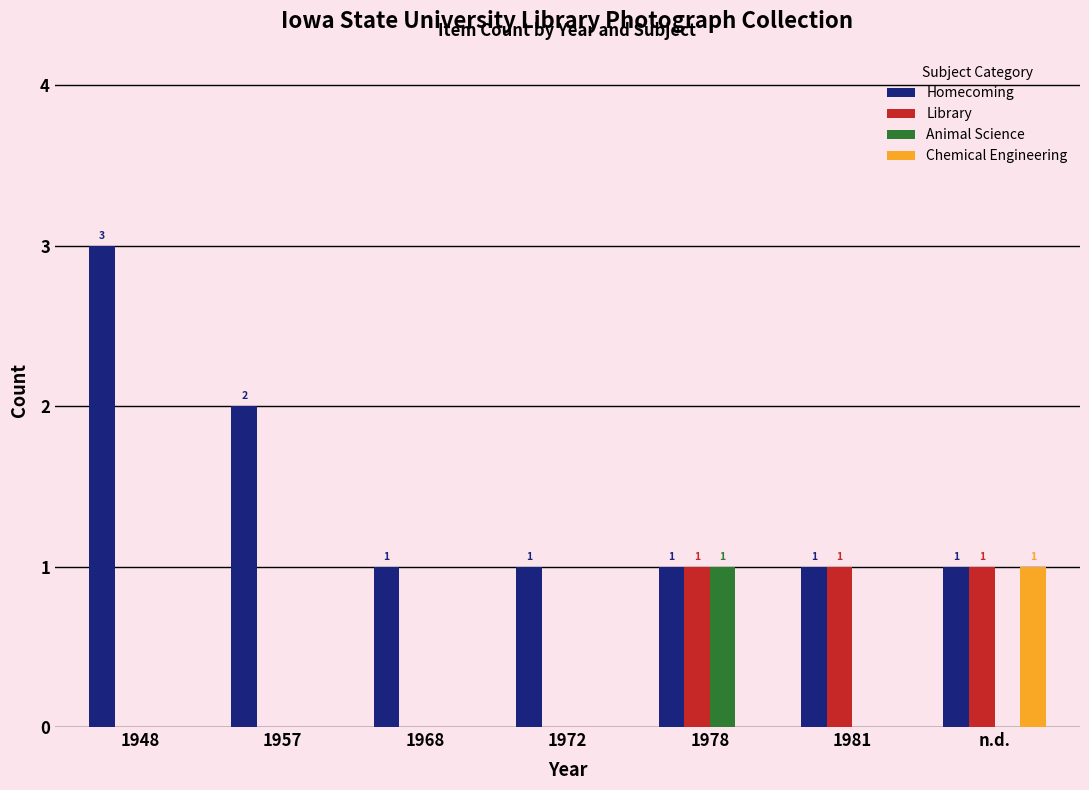

Is the value of Library at 1972 greater than the value of Homecoming at n.d.?

No